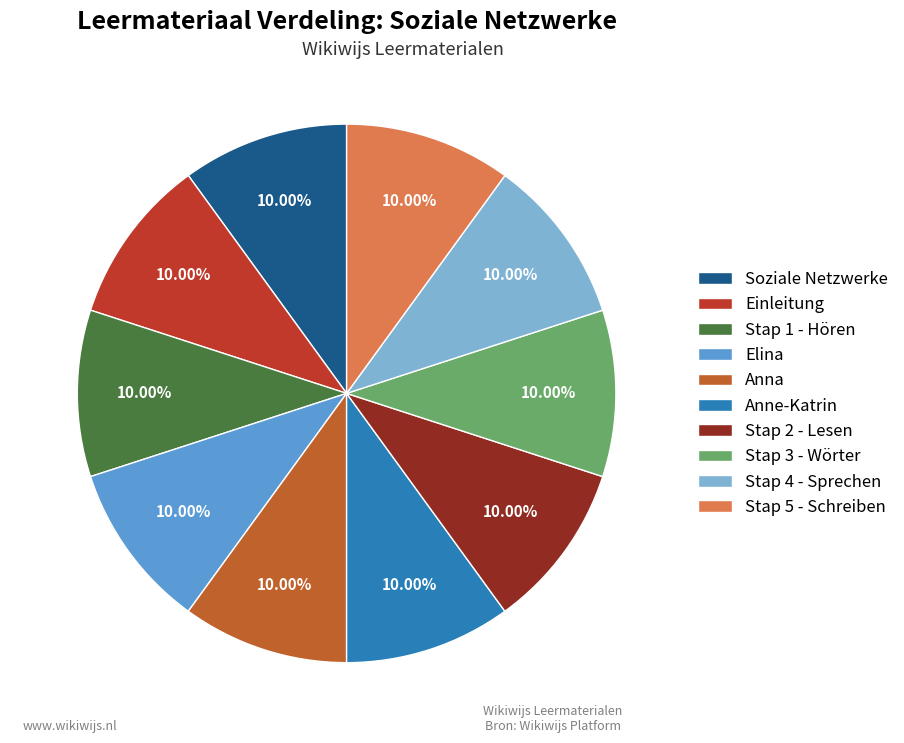

Approximately how many times larger is the value at Stap 3 - Wörter compared to Anna?

1.0